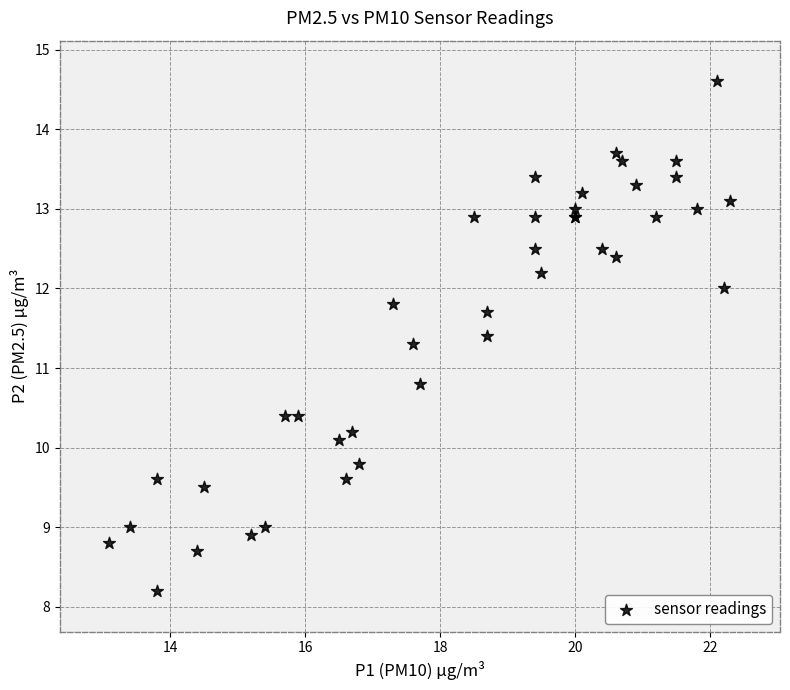

What Y value in the scatter plot is closest to 11?

10.8